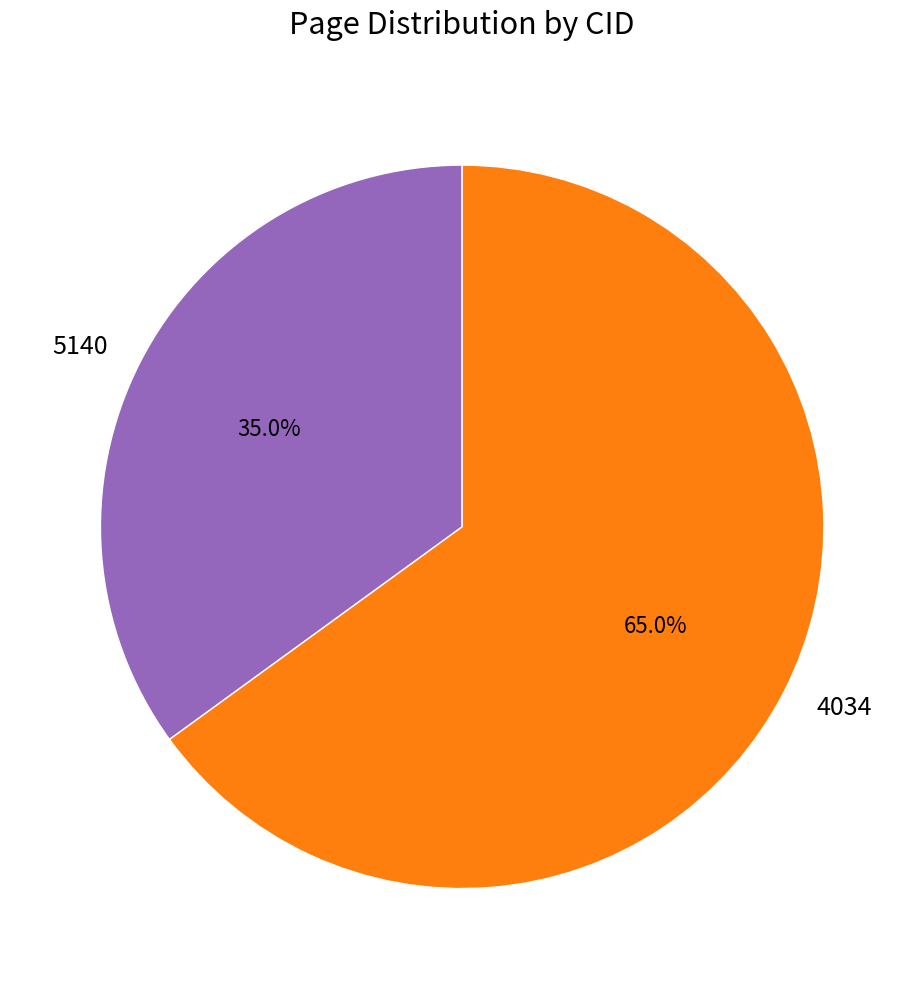

Which category has the smallest portion of the pie?

5140